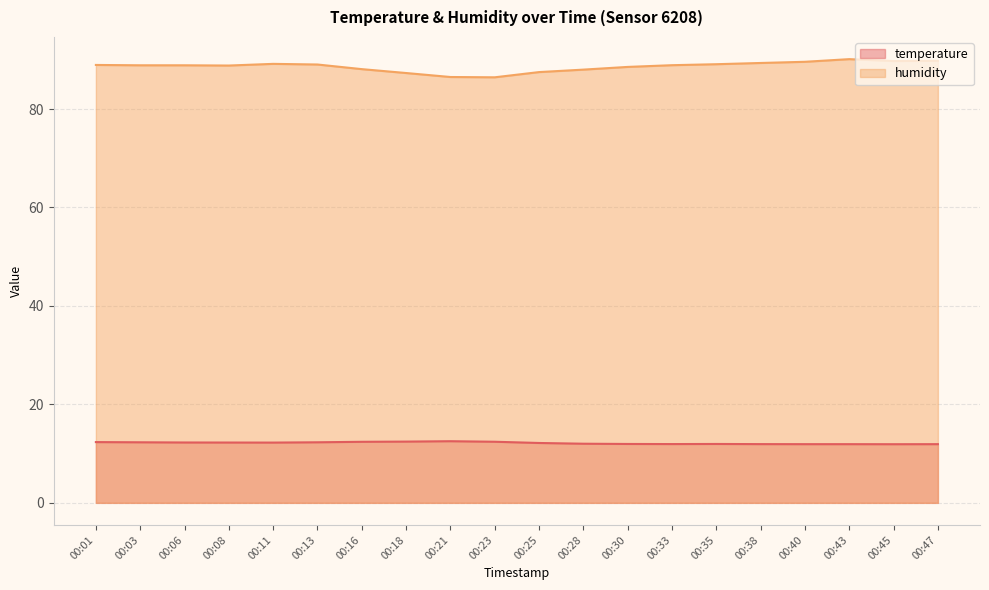

Does the chart have visible grid lines?

Yes